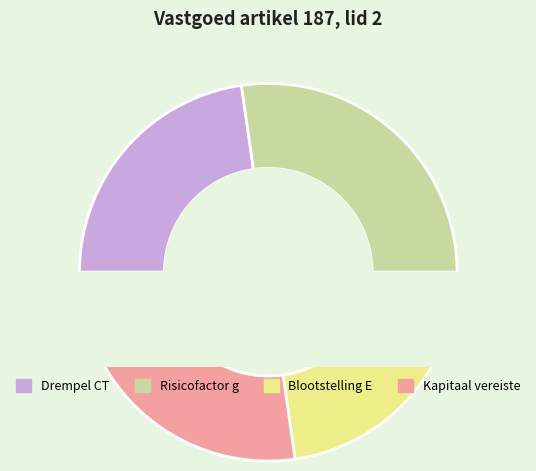

To the nearest percent, what portion does Drempel CT represent?

23%